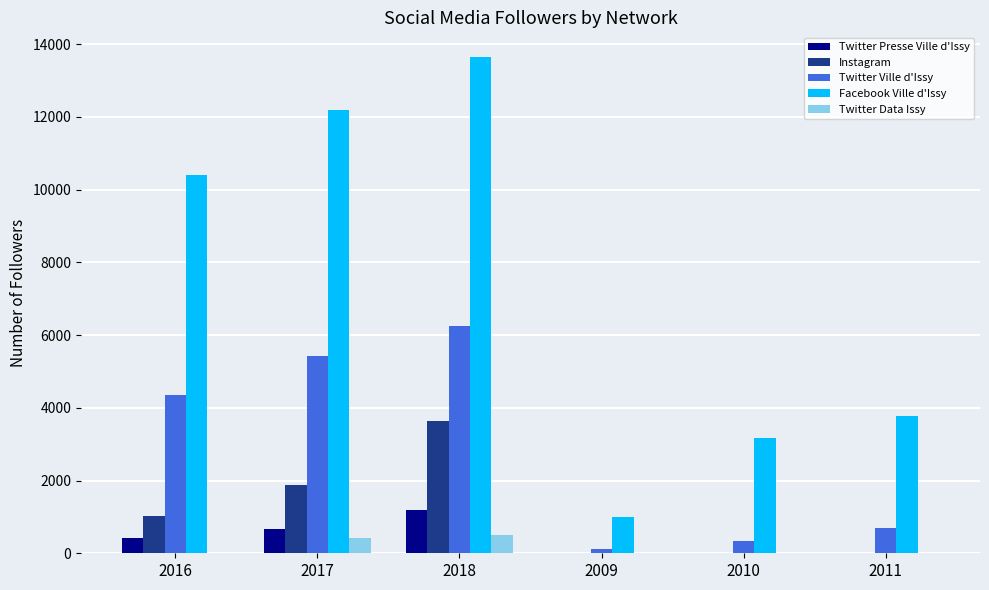

Which series has the largest total across all categories?

Facebook Ville d'Issy